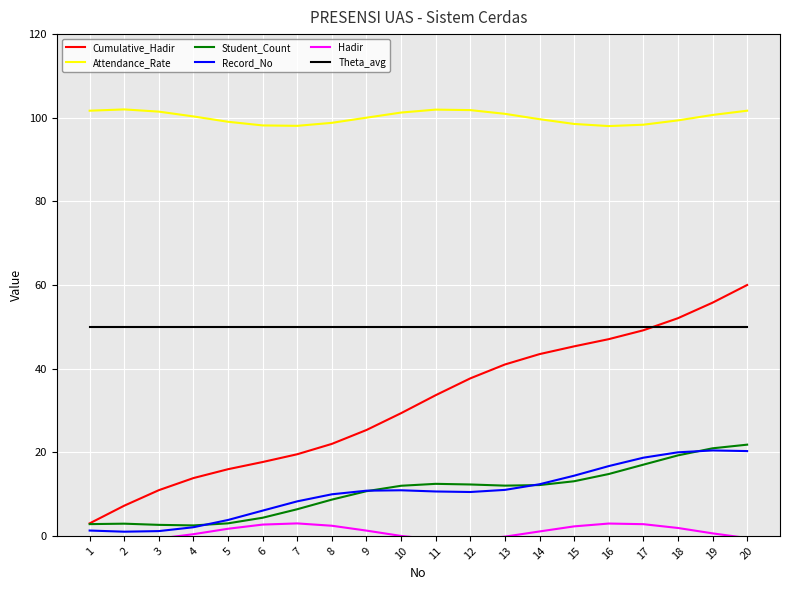

What are all the series names shown in the legend?

Cumulative_Hadir, Attendance_Rate, Student_Count, Record_No, Hadir, Theta_avg